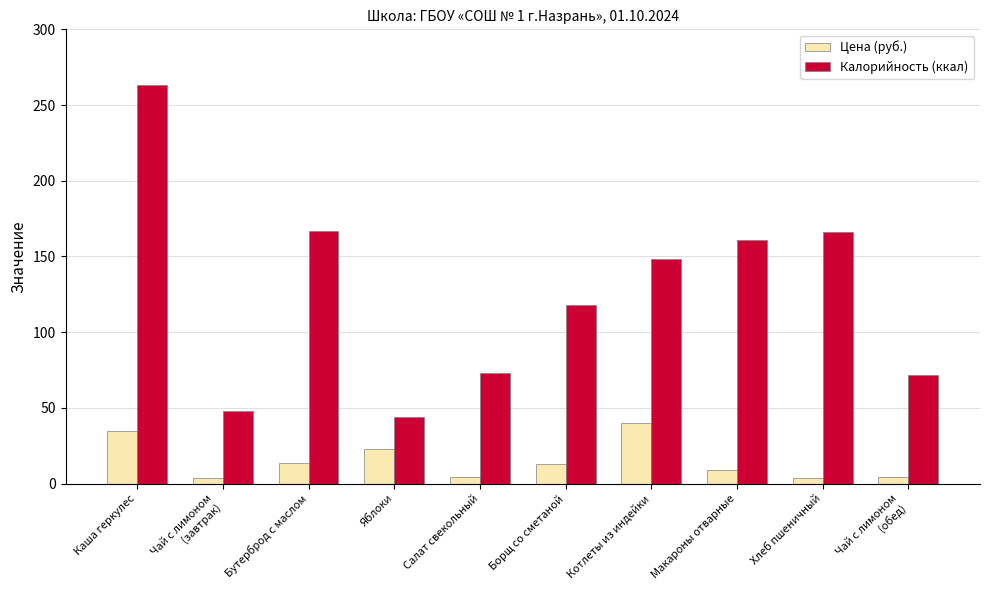

What is the difference between the Калорийность (ккал) values at Бутерброд с маслом and Макароны отварные?

6.0